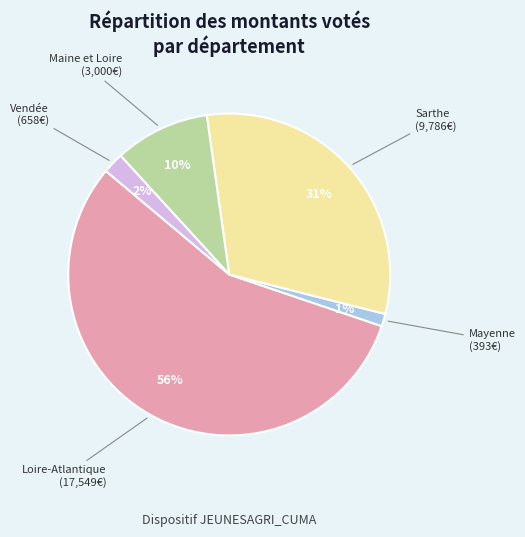

To the nearest percent, what percentage of the pie is Vendée?

2%